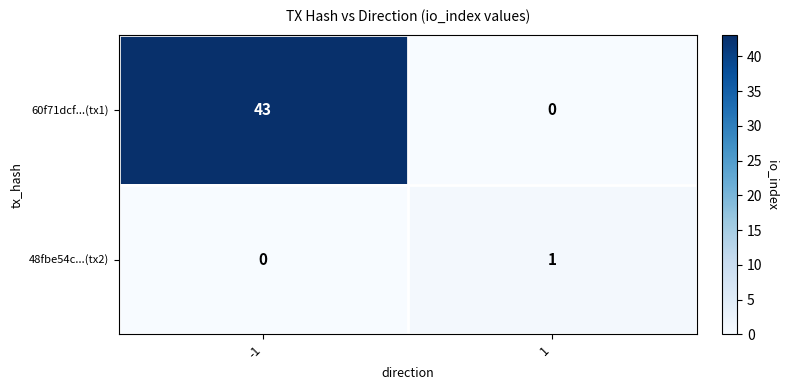

How many series are shown in this chart?

2